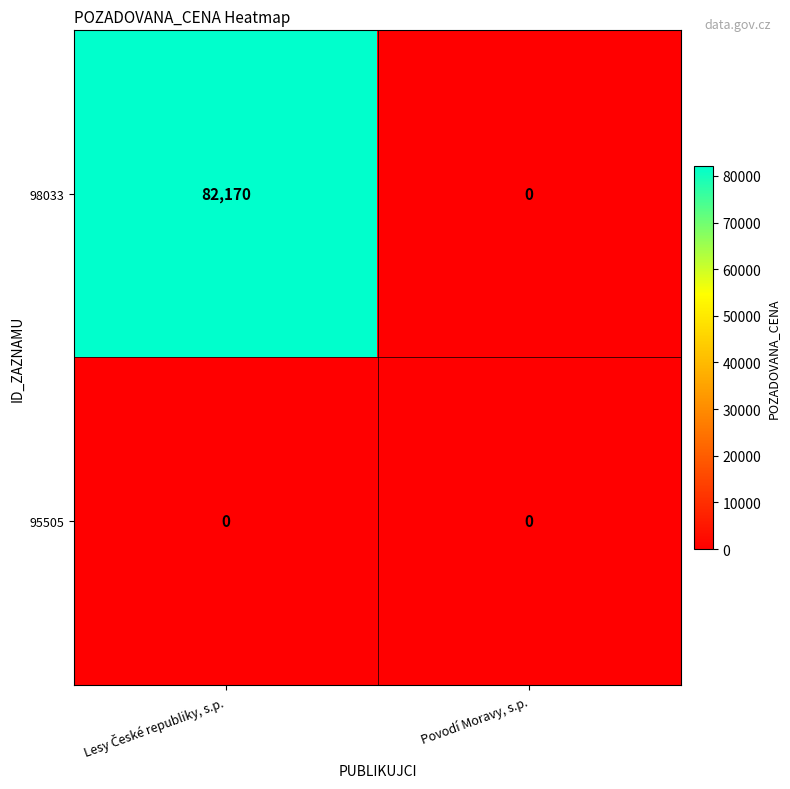

What is the greatest value displayed?

82170